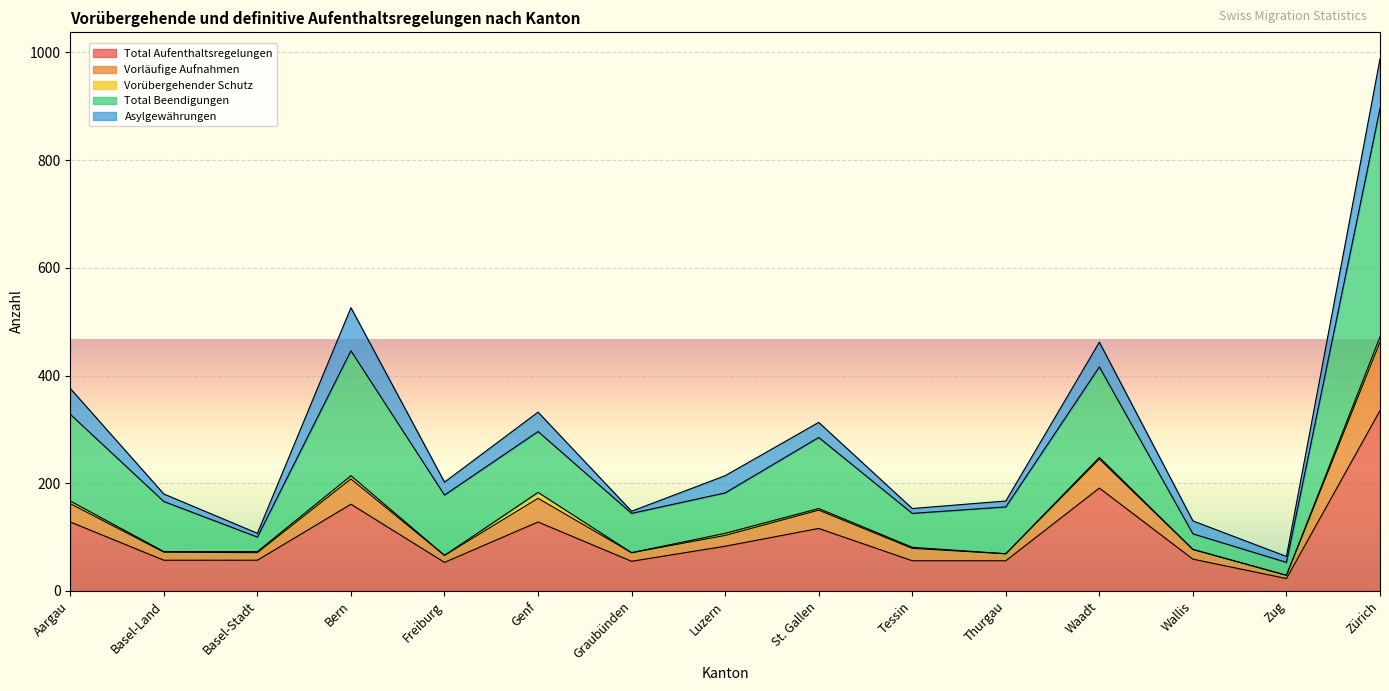

Does the chart display data point markers on the line(s)?

No